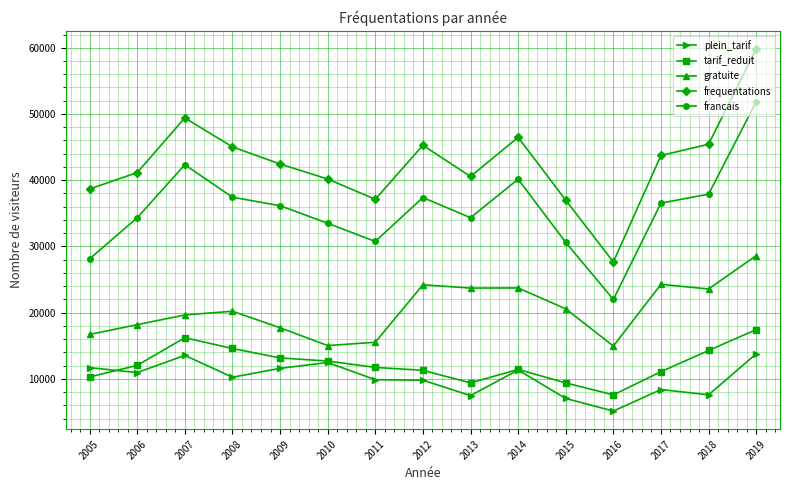

List the series in order of their peak value, lowest first.

plein_tarif, tarif_reduit, gratuite, francais, frequentations